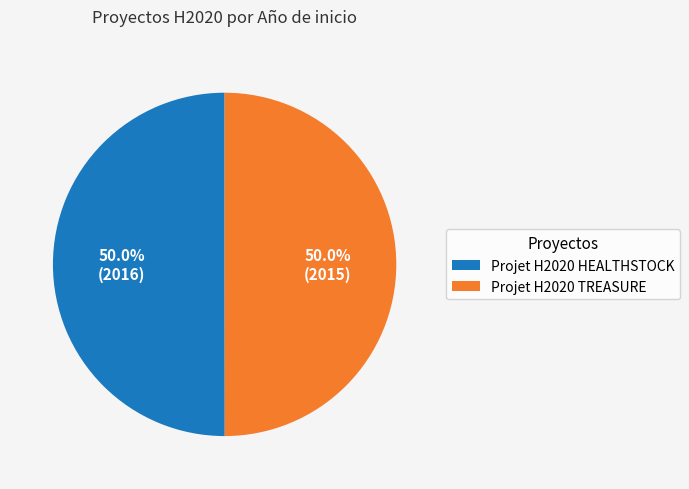

How many segments does this pie chart have?

2